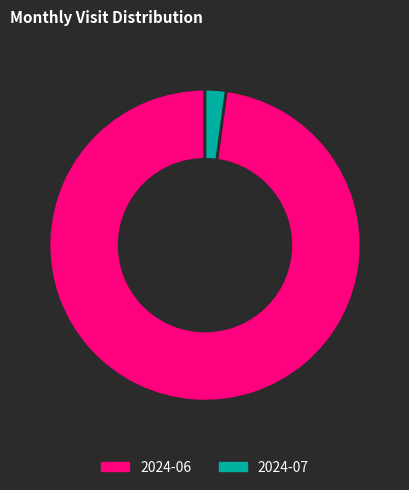

Rank the categories by value from lowest to highest.

2024-07, 2024-06